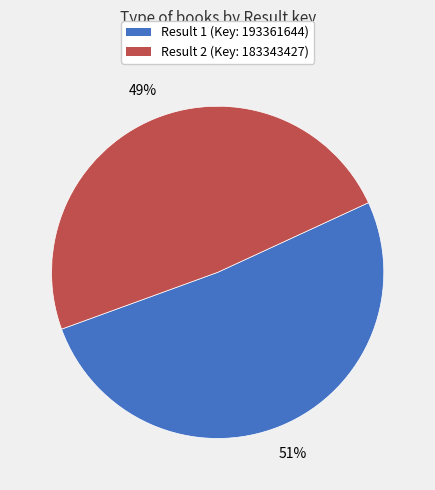

Is there a majority slice in this chart?

Yes